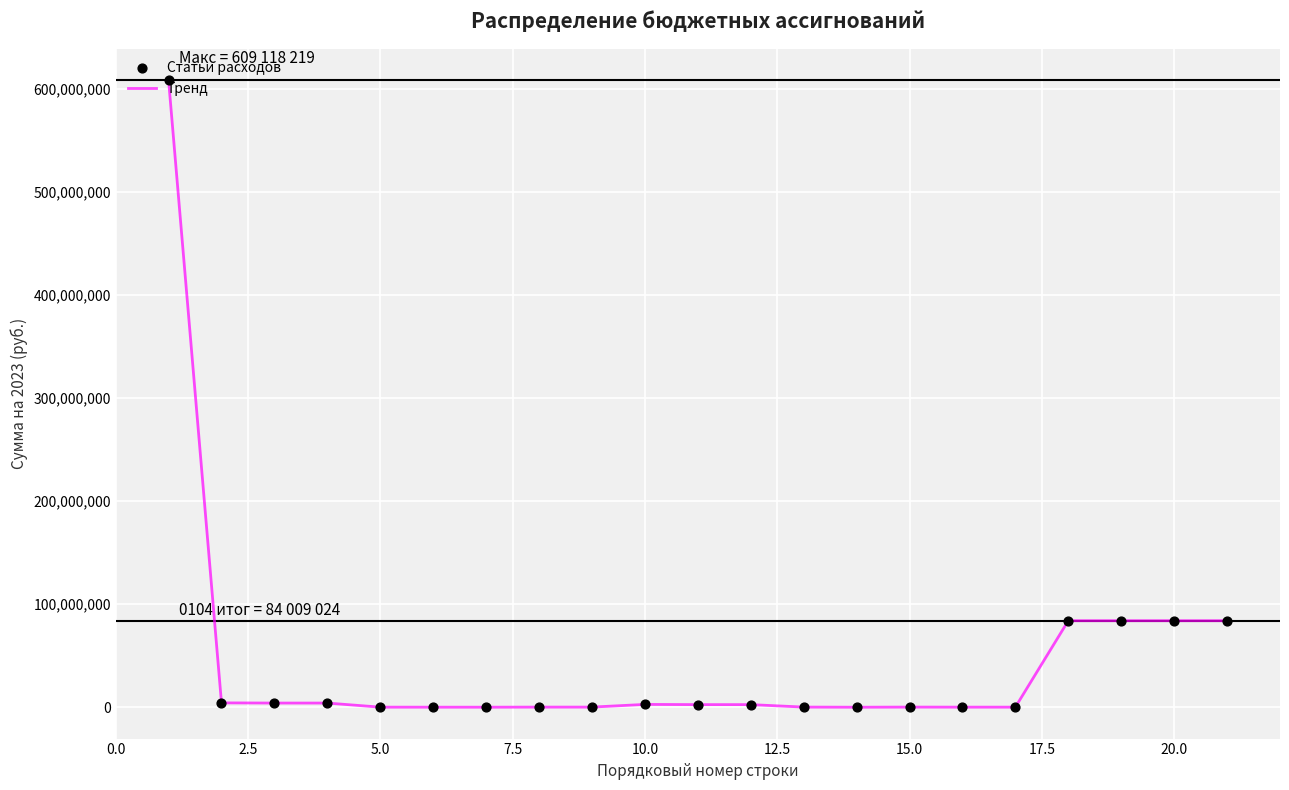

What is the maximum value shown in the chart?

609118219.1